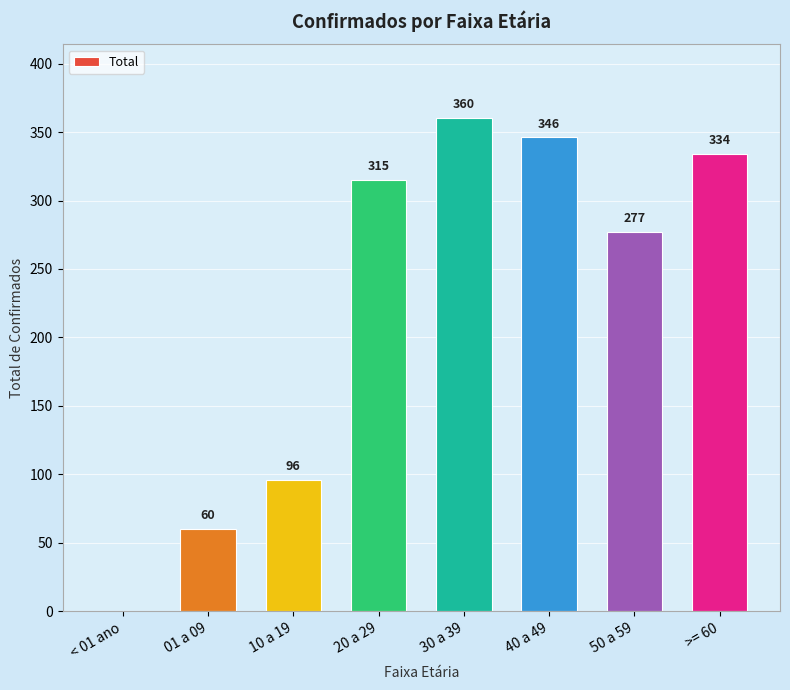

Between 40 a 49 and 01 a 09, which is larger?

40 a 49